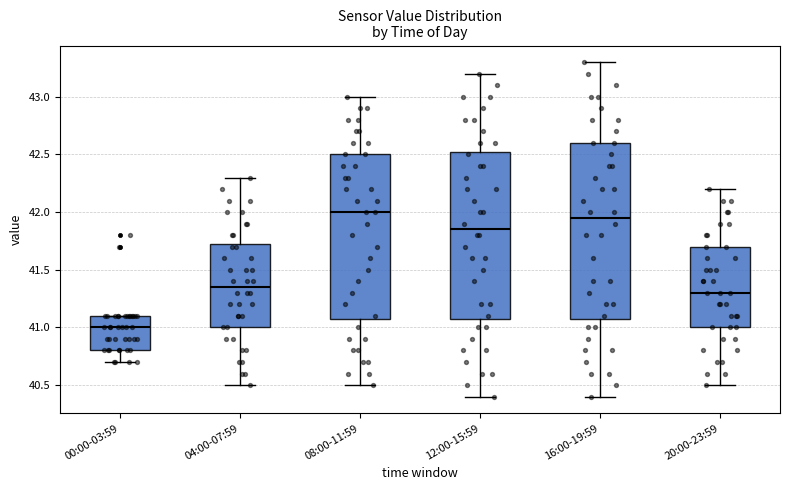

Comparing the boxes themselves (not the whiskers), which one is the tallest?

16:00-19:59